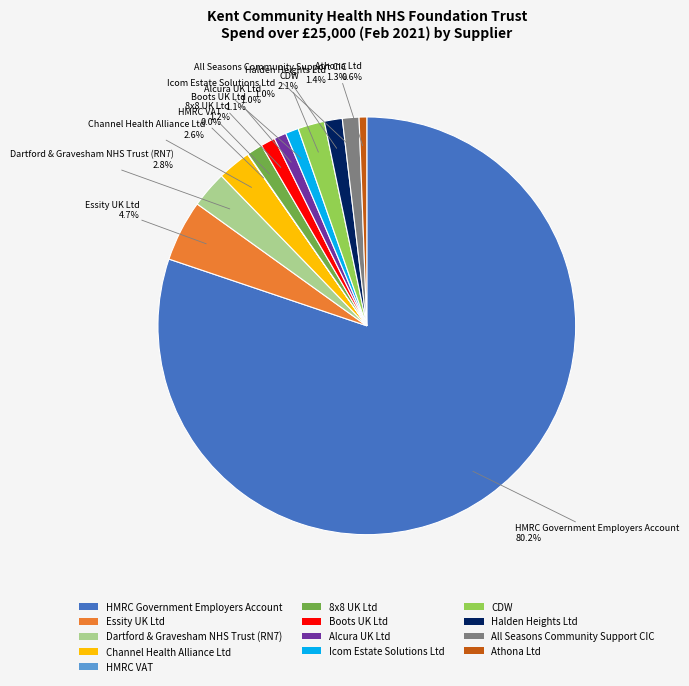

To the nearest percent, what percentage of the pie is 8x8 UK Ltd?

1%